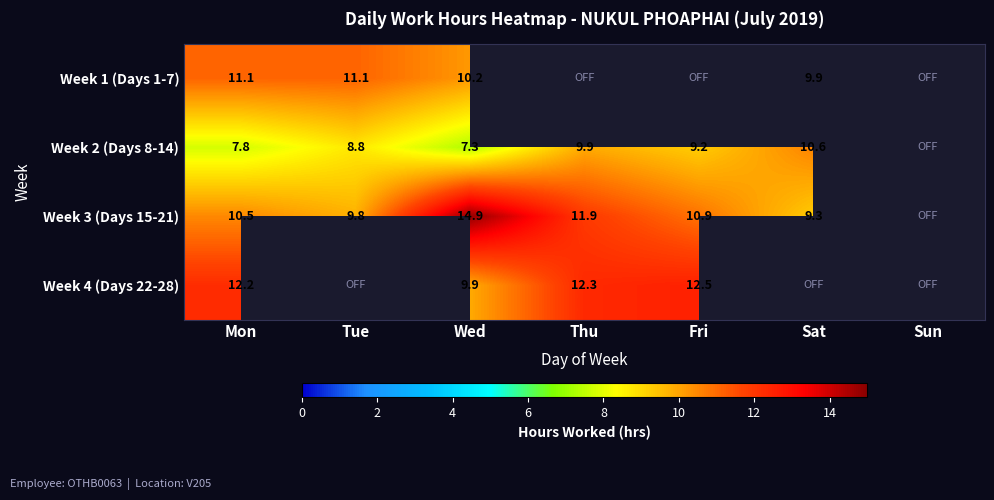

What is the sum of the Week 3 (Days 15-21) values at Mon and Fri?

21.4